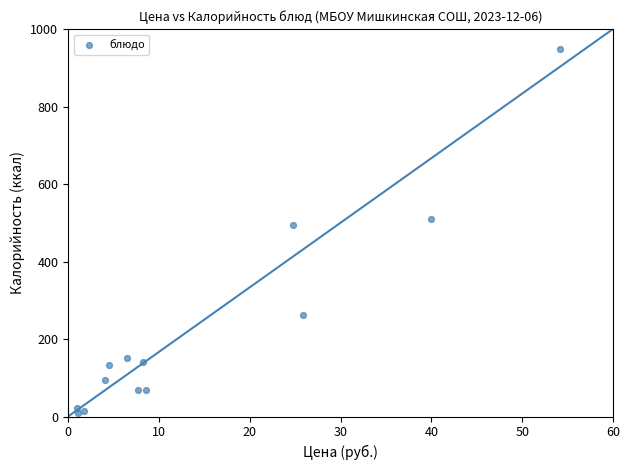

What Y value in the scatter plot is closest to 479?

493.7